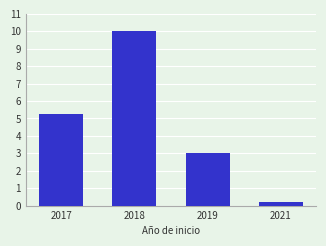

Rank the categories by value from highest to lowest.

2018, 2017, 2019, 2021